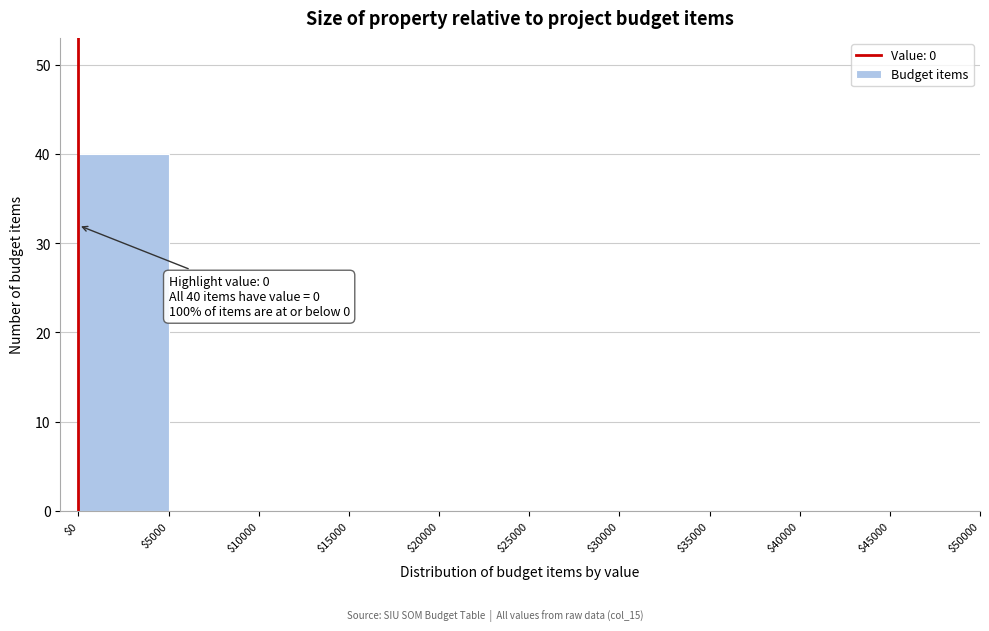

Over which range of the x-axis is the bar tallest?

$0 to $5000